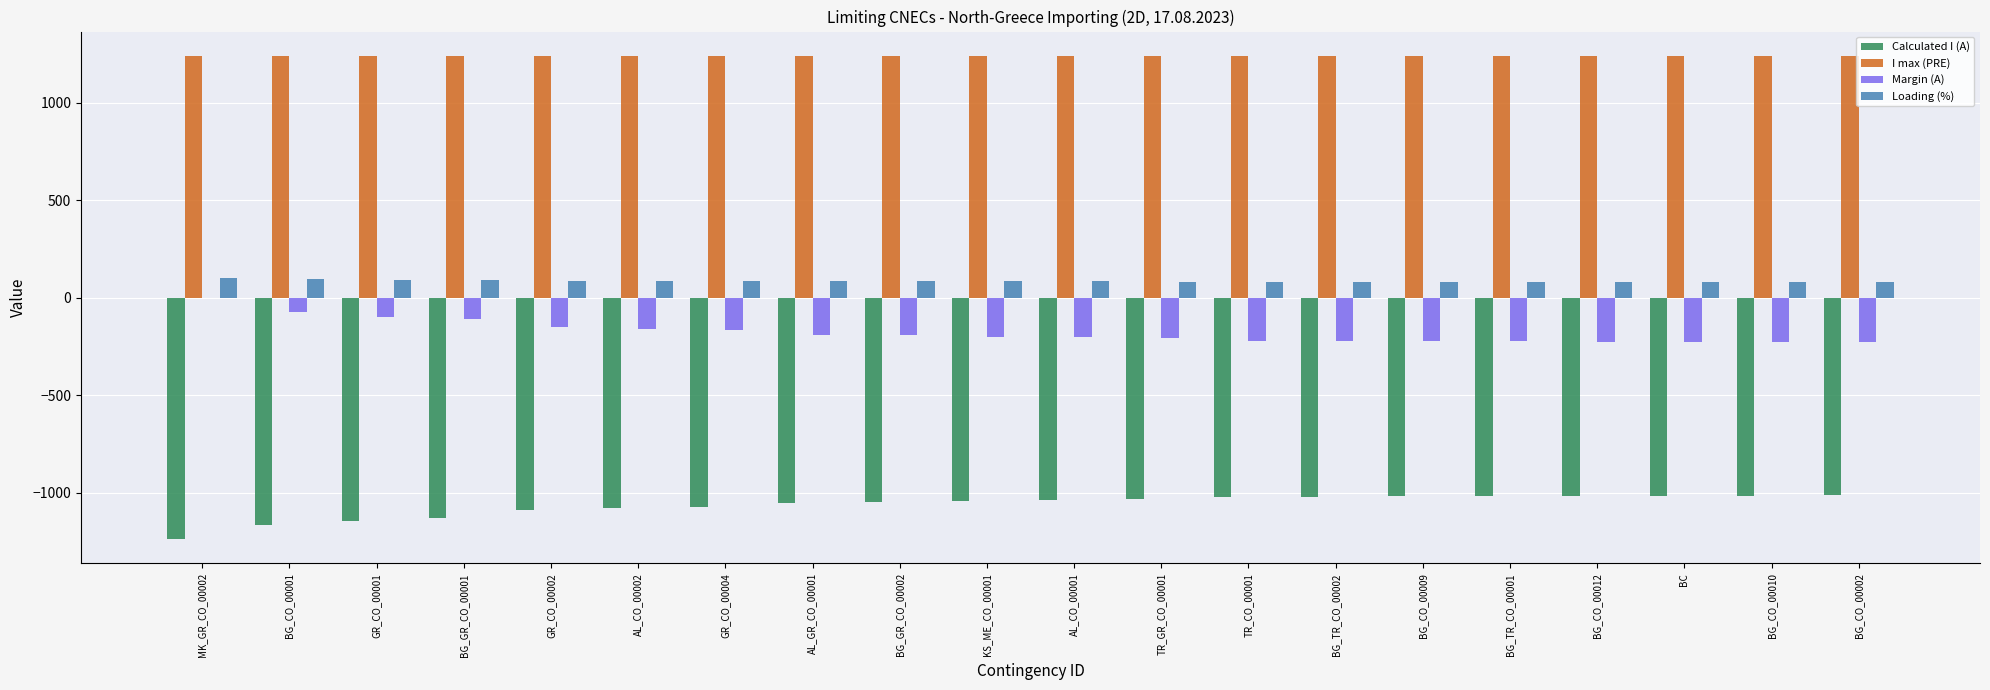

What is the maximum value shown in the chart?

1240